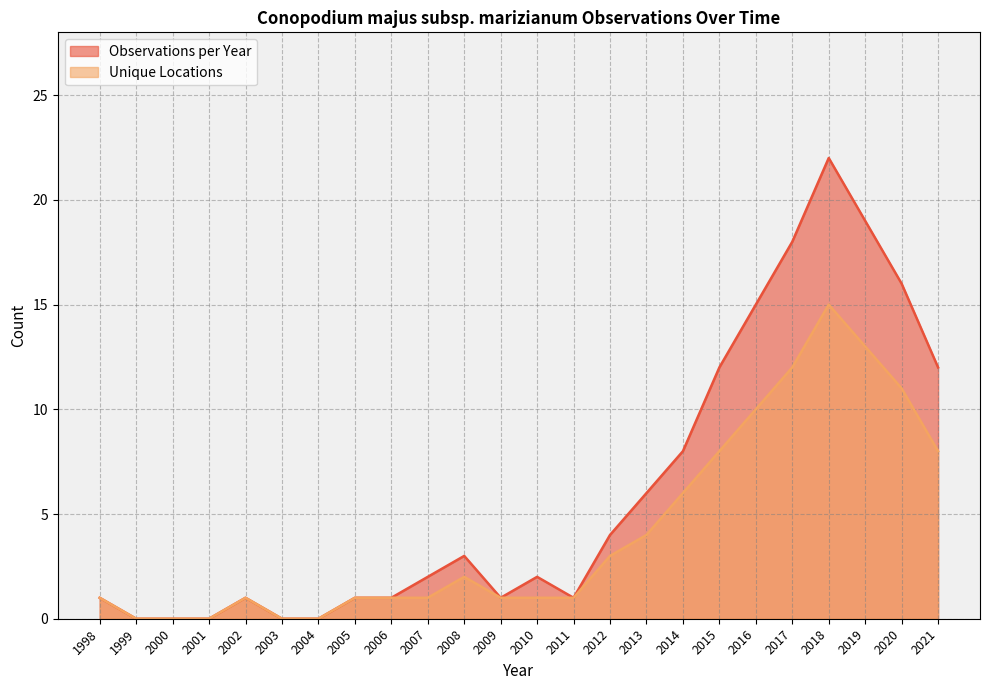

What is the difference between the second highest and minimum values in the Observations per Year series?

19